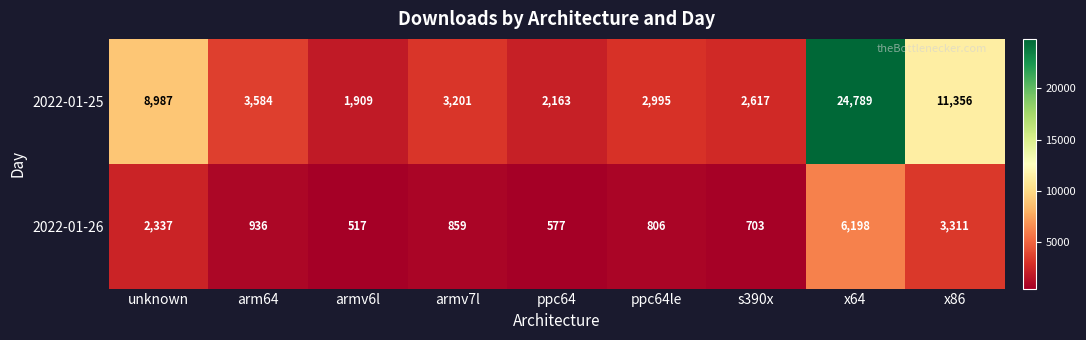

At which category is the sum across all series the highest?

x64